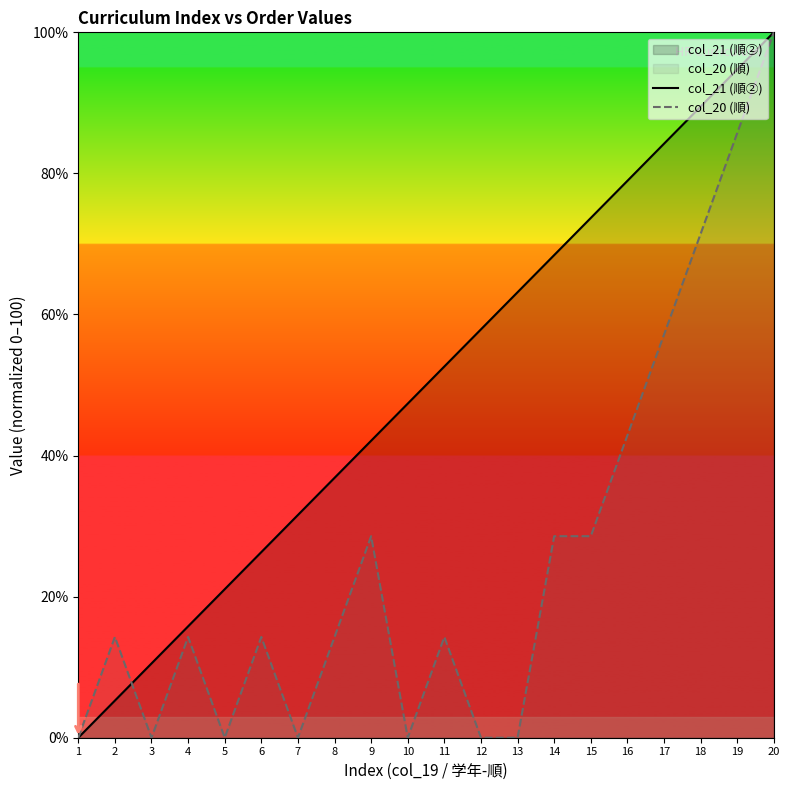

The col_21 (順②) series shows 42.9 at 18. True or false?

False